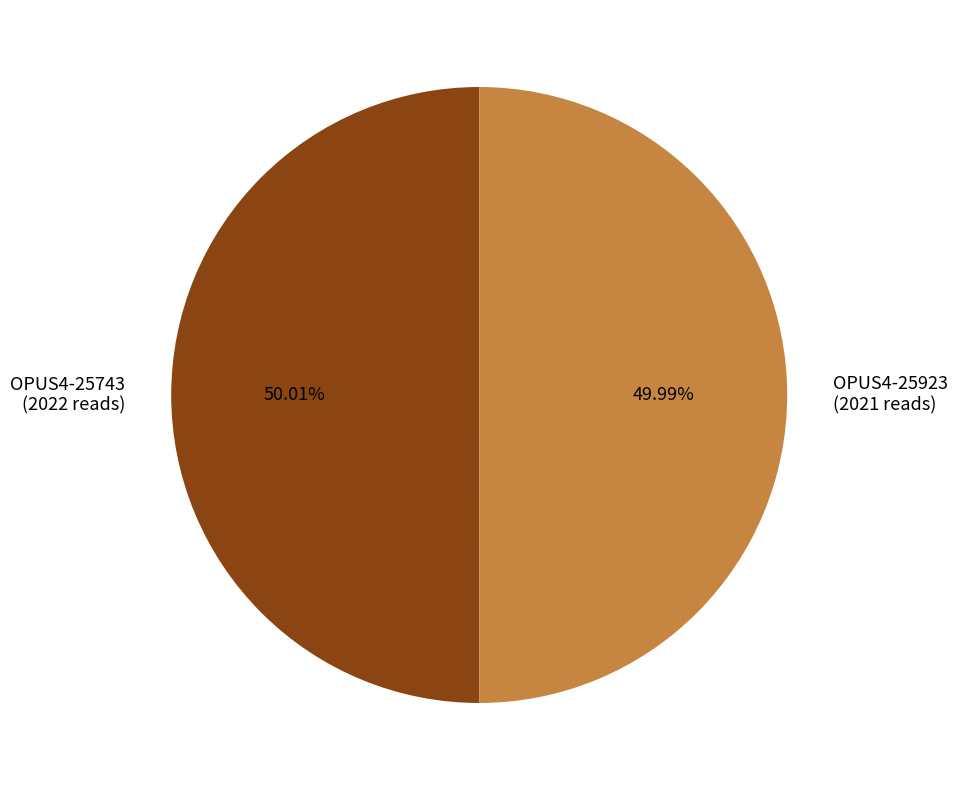

Do OPUS4-25923 and OPUS4-25743 together represent more than half of the pie?

Yes